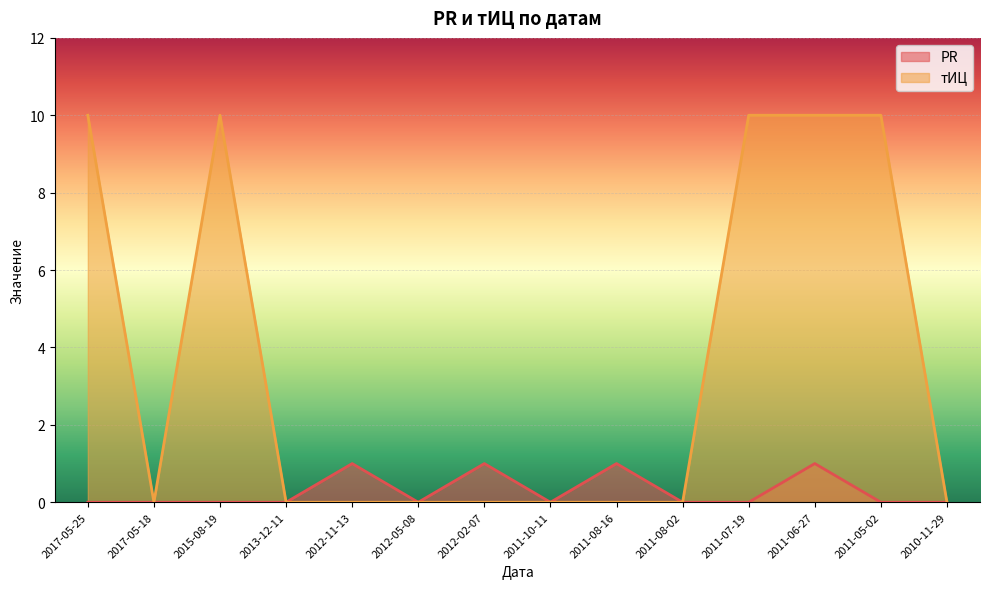

Which series changed the most between 2017-05-18 and 2013-12-11?

PR